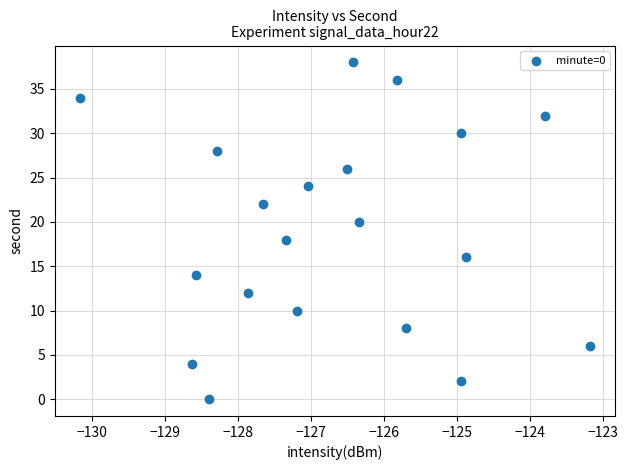

What is the range of Y values (max minus min)?

38